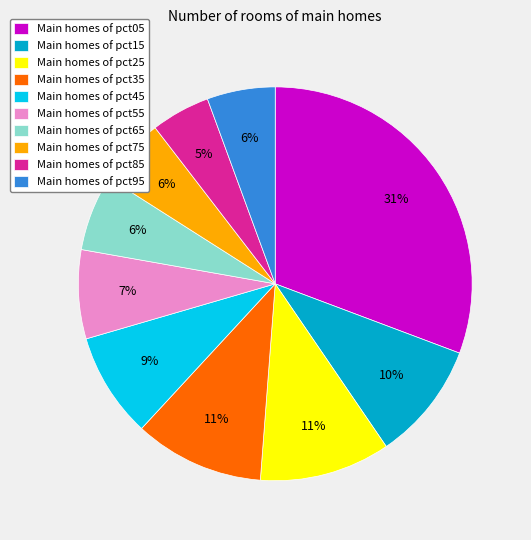

Which has a higher value, Main homes of pct85 or Main homes of pct45?

Main homes of pct45